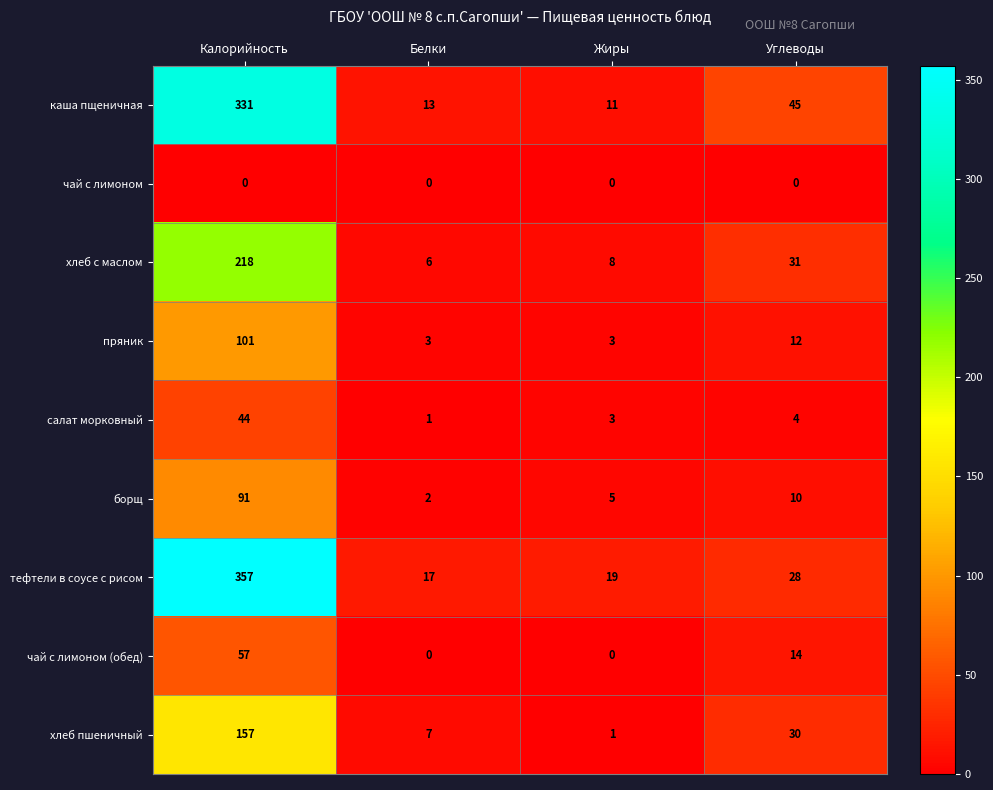

The хлеб пшеничный series shows 7 at Белки. True or false?

True